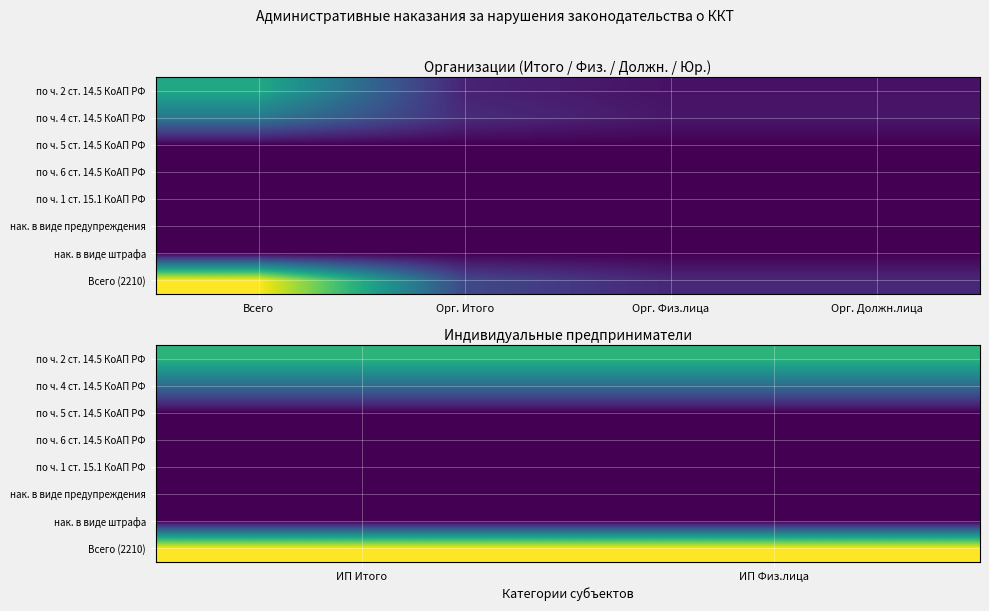

What is the maximum value for Всего (2210)?

113